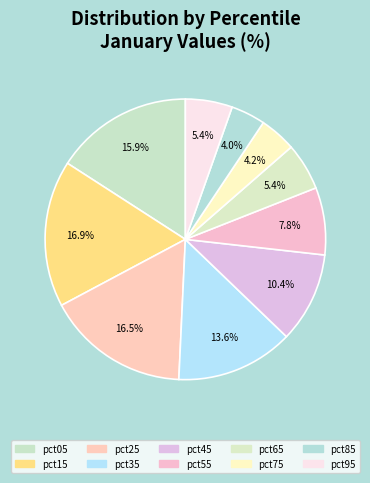

To the nearest percent, what is the difference between the pct85 and pct65 slice percentages?

1%